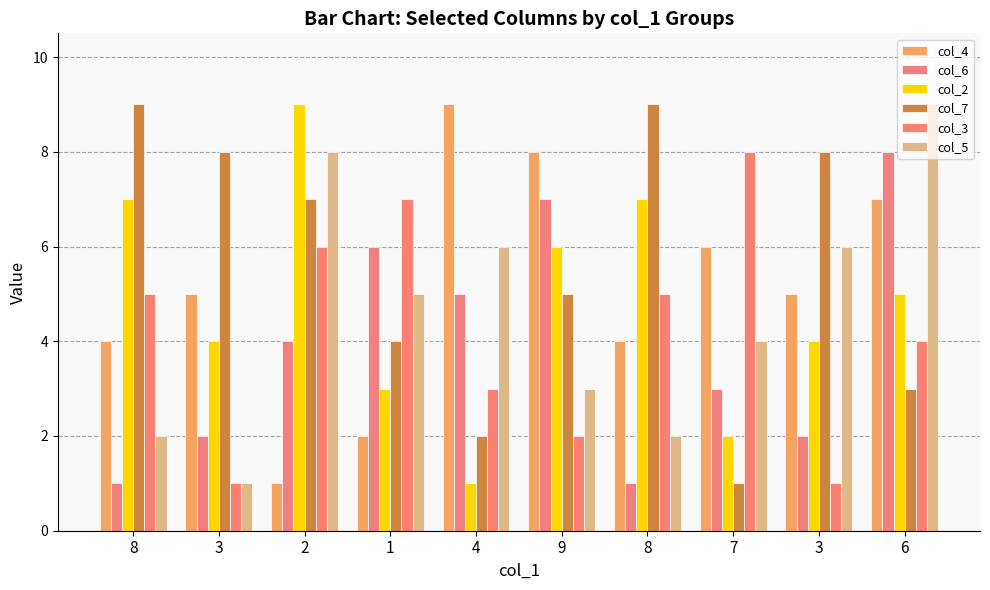

Is the value of col_5 at 8 greater than the value of col_4 at 3?

No